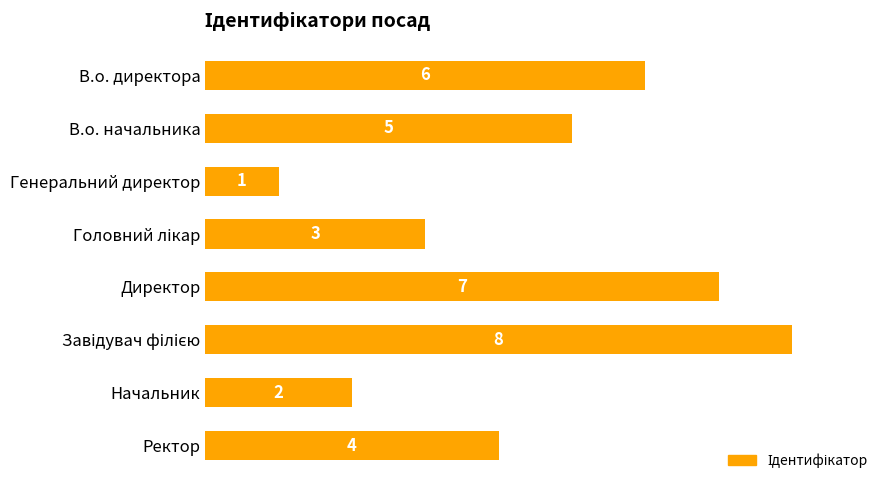

True or false: the data shows 4 at Ректор.

True